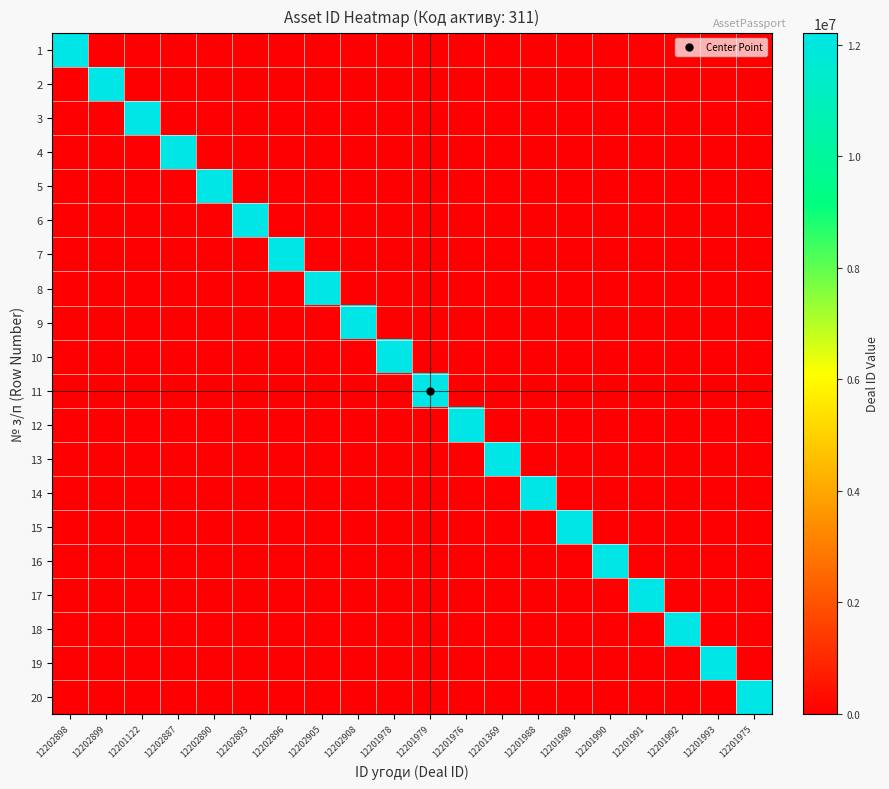

Which label corresponds to the largest value in the chart?

12202908